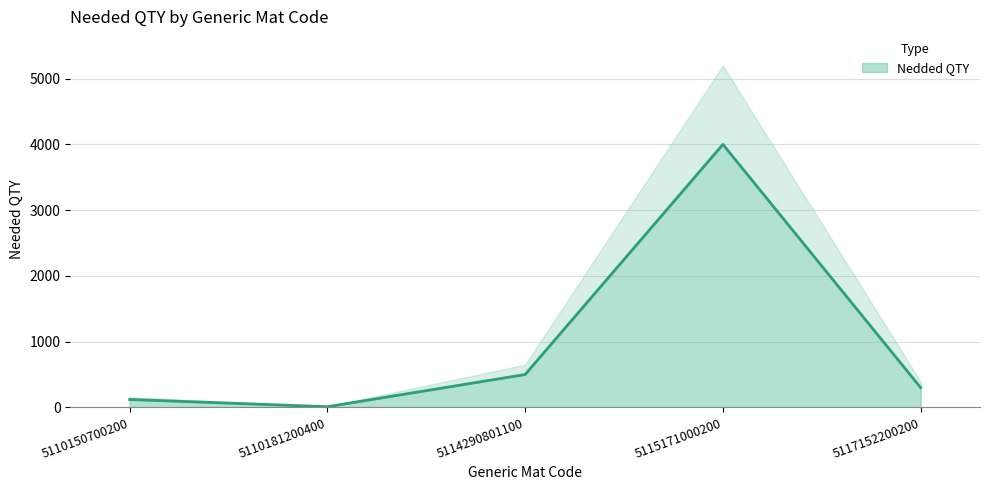

Rank the categories by value from lowest to highest.

5110181200400, 5110150700200, 5117152200200, 5114290801100, 5115171000200